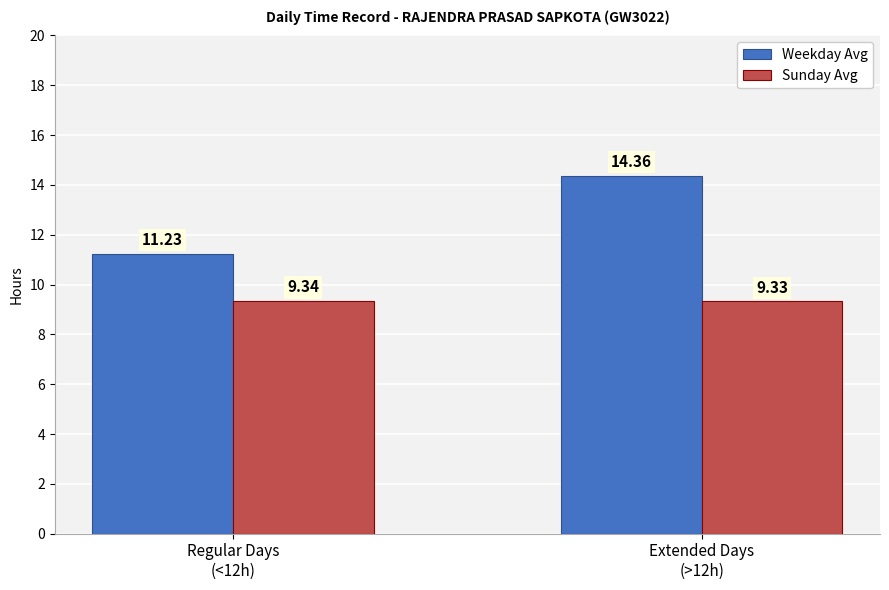

Which category has the highest value in the Weekday Avg series?

Extended Days
(>12h)